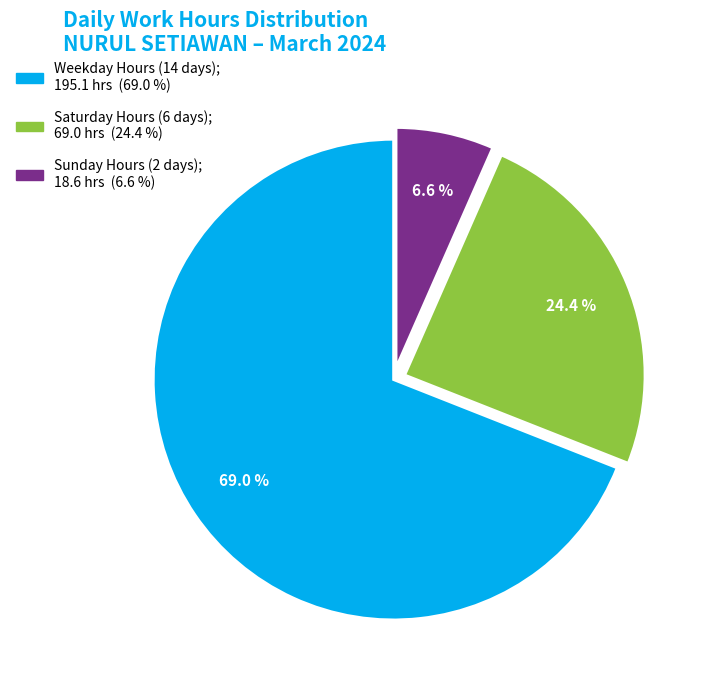

Is there a majority slice in this chart?

Yes